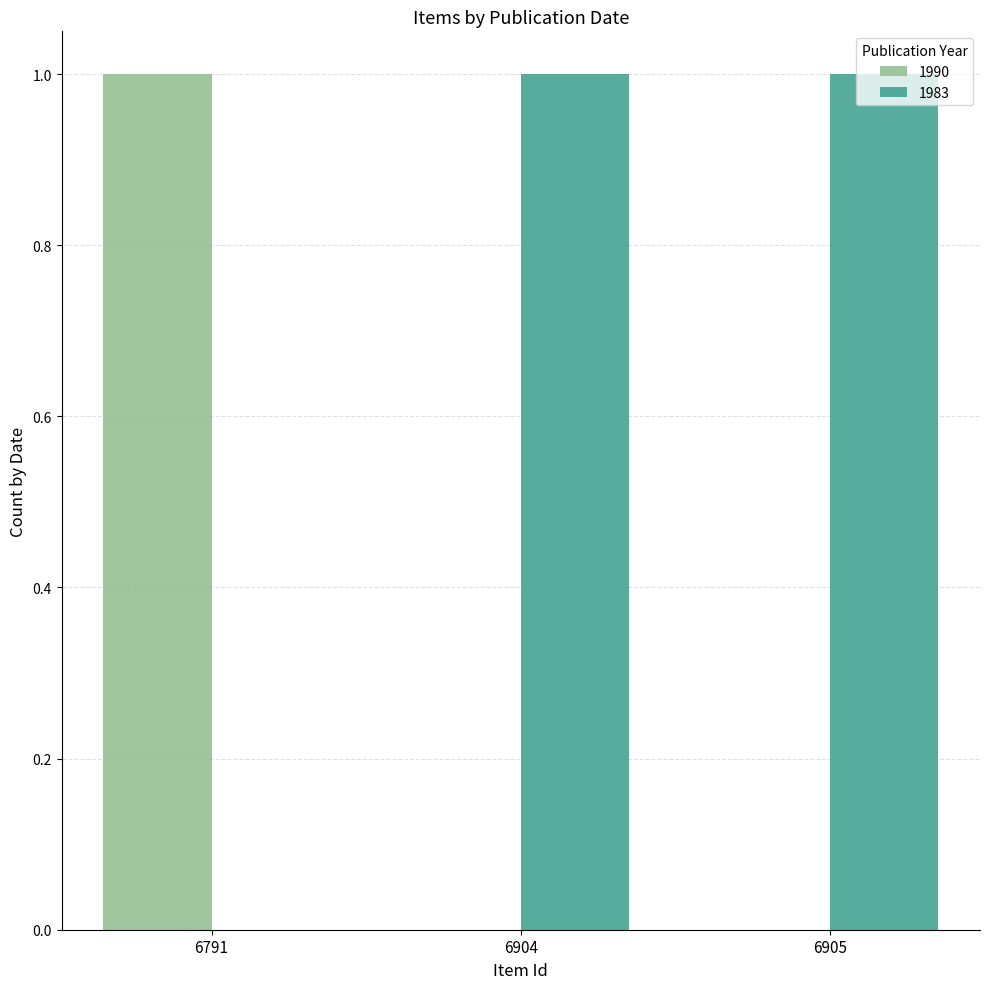

Reading left to right, extract all data points from this chart.

1990: 6791=1	6904=0	6905=0
1983: 6791=0	6904=1	6905=1